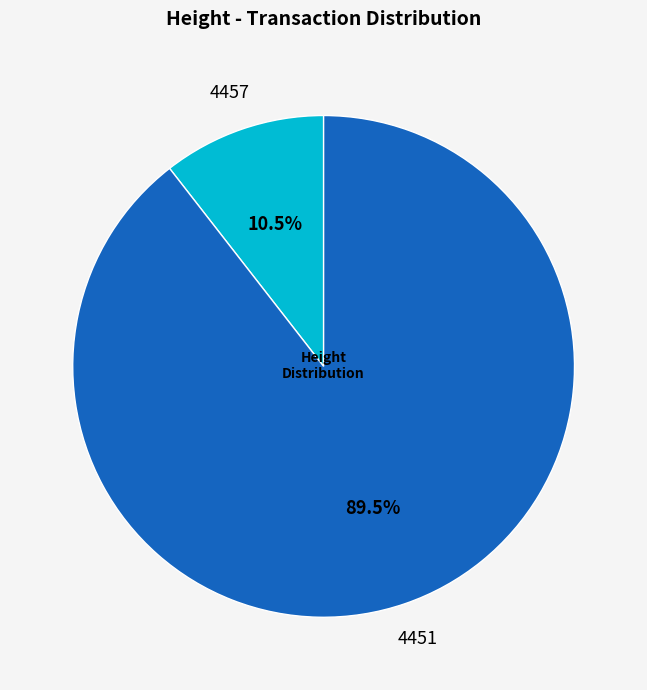

To the nearest percent, what is the difference between the 4457 and 4451 slice percentages?

79%